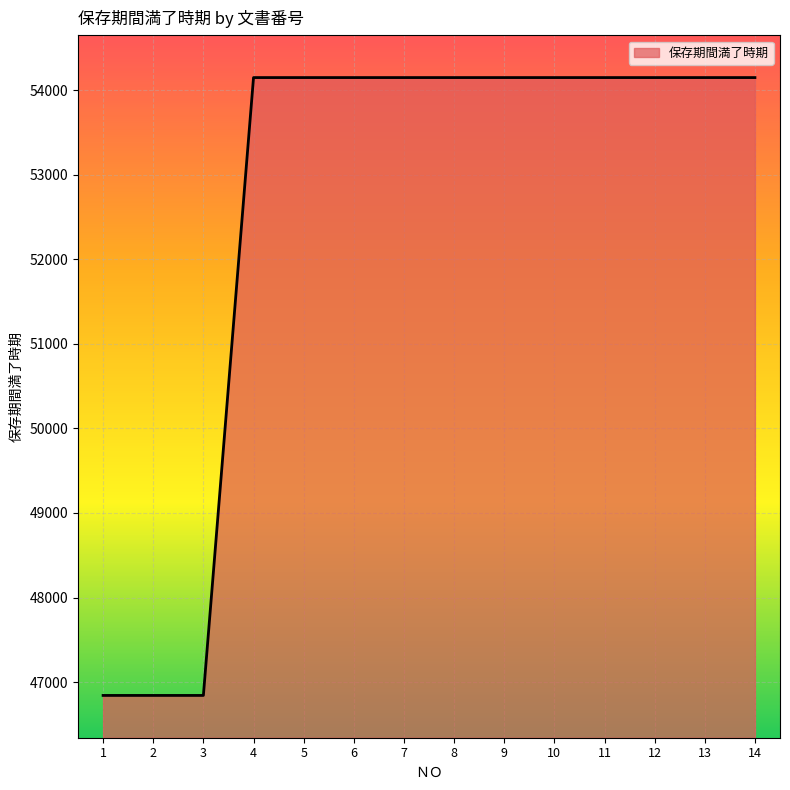

Is it true that the value at 13 is 28250?

False